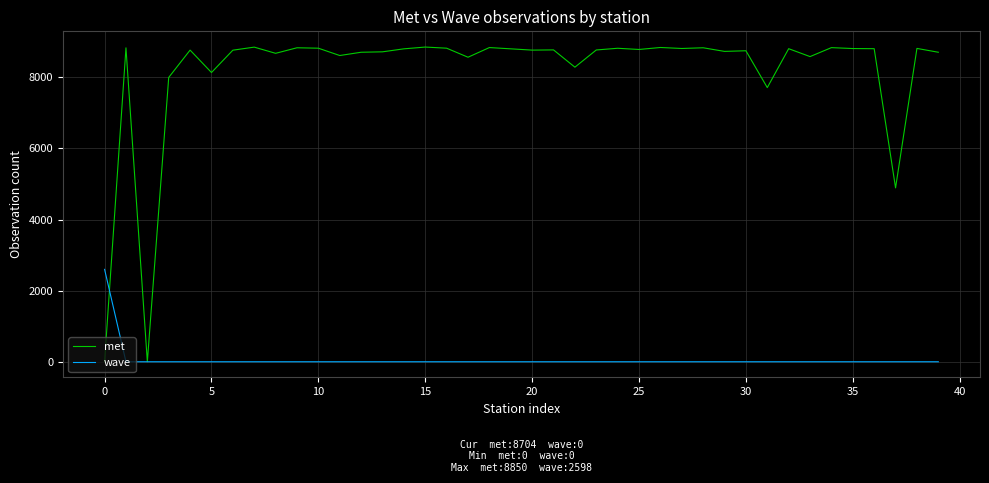

What is the highest value of the wave series?

2598